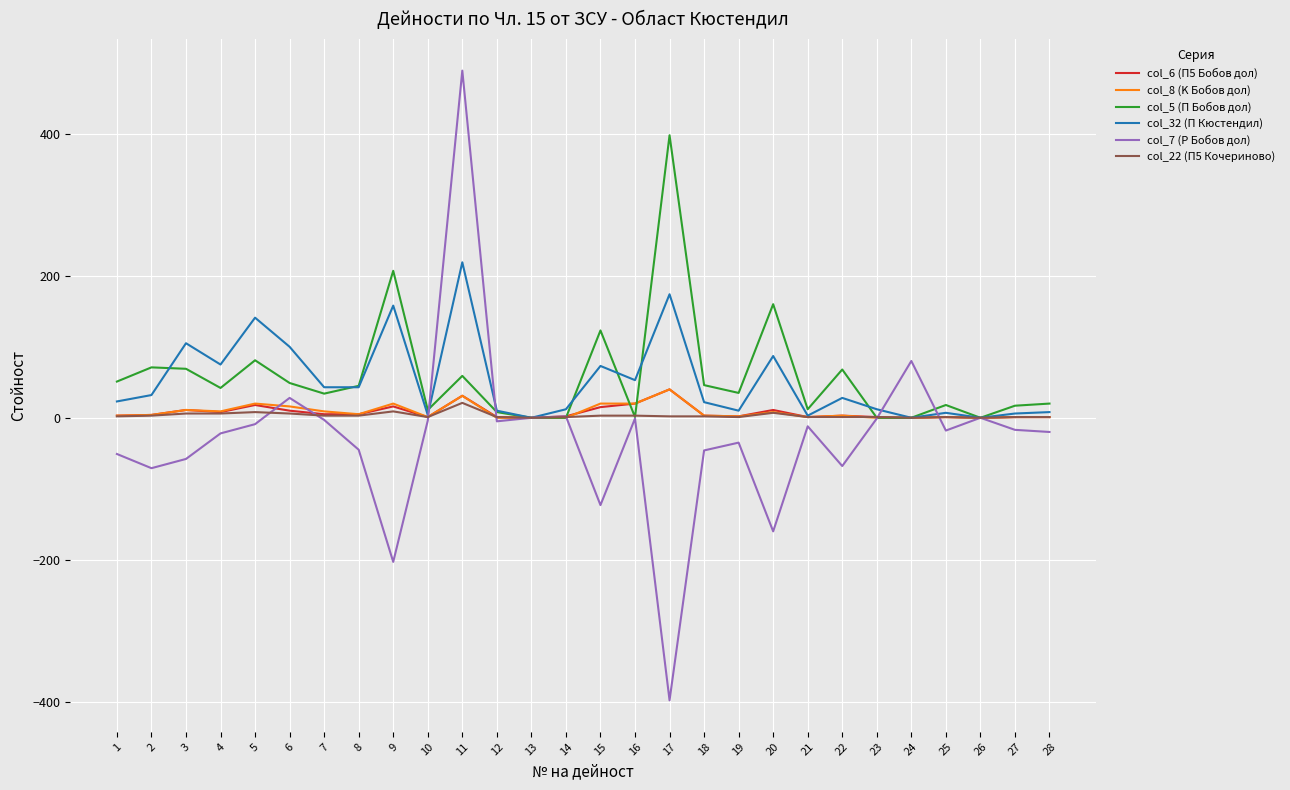

At which category is the sum across all series the highest?

11